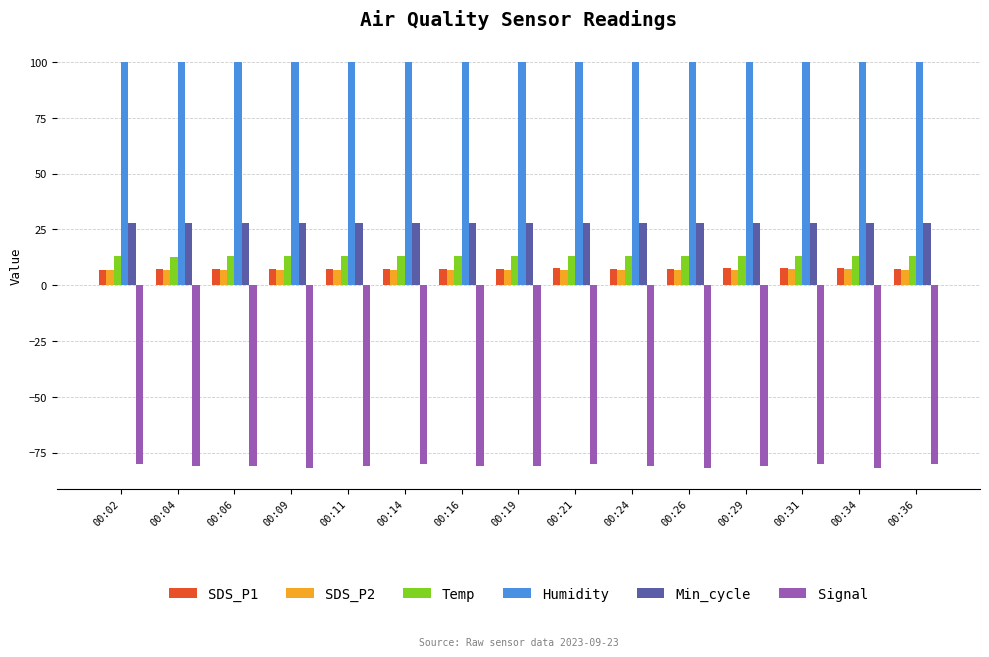

What is the average value of the SDS_P1 series?

7.4